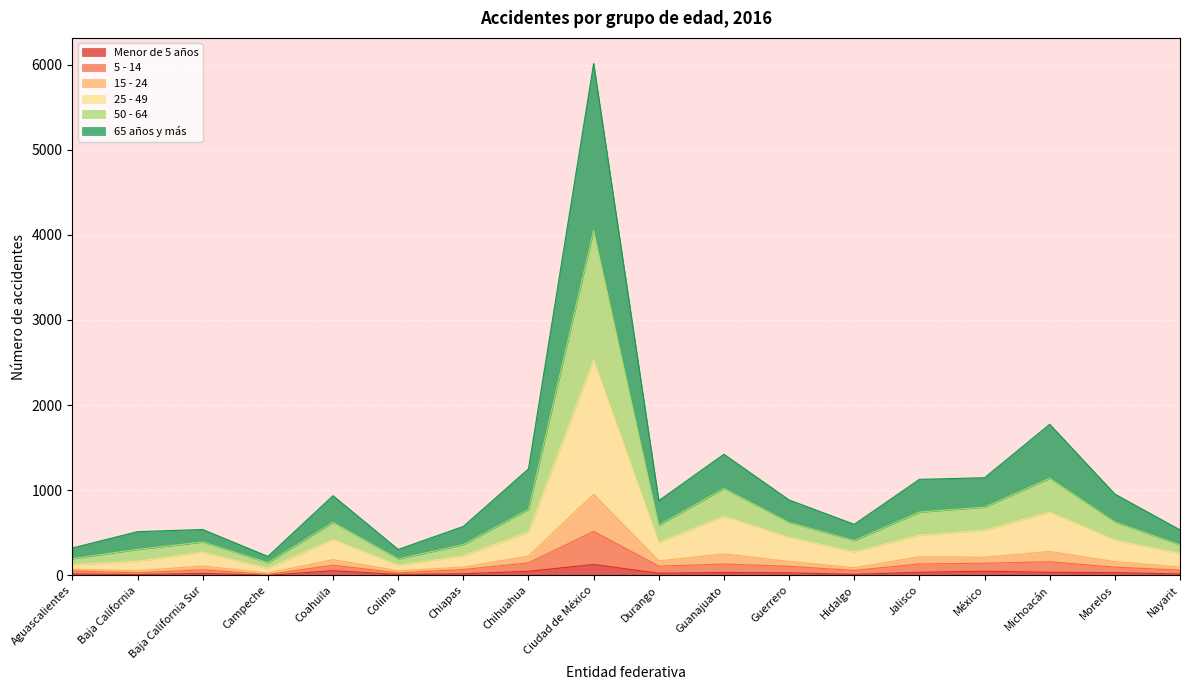

At which category is the sum across all series the highest?

Ciudad de México